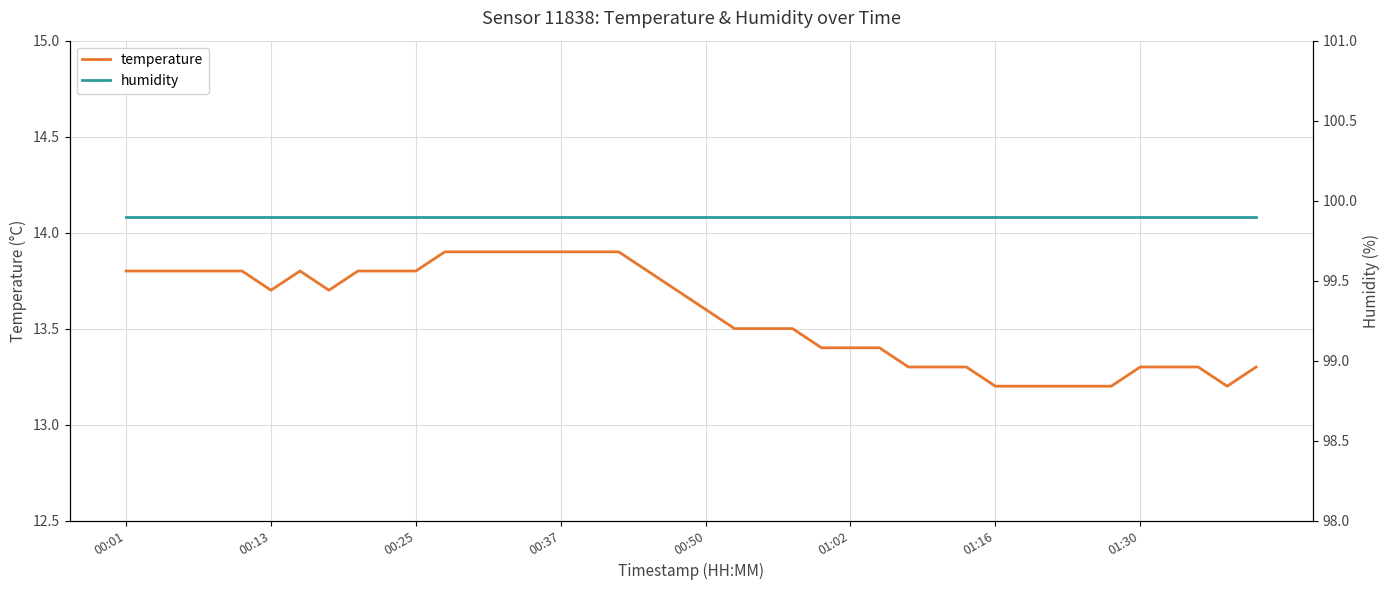

Is it true that temperature equals 17.7 at 00:50?

False